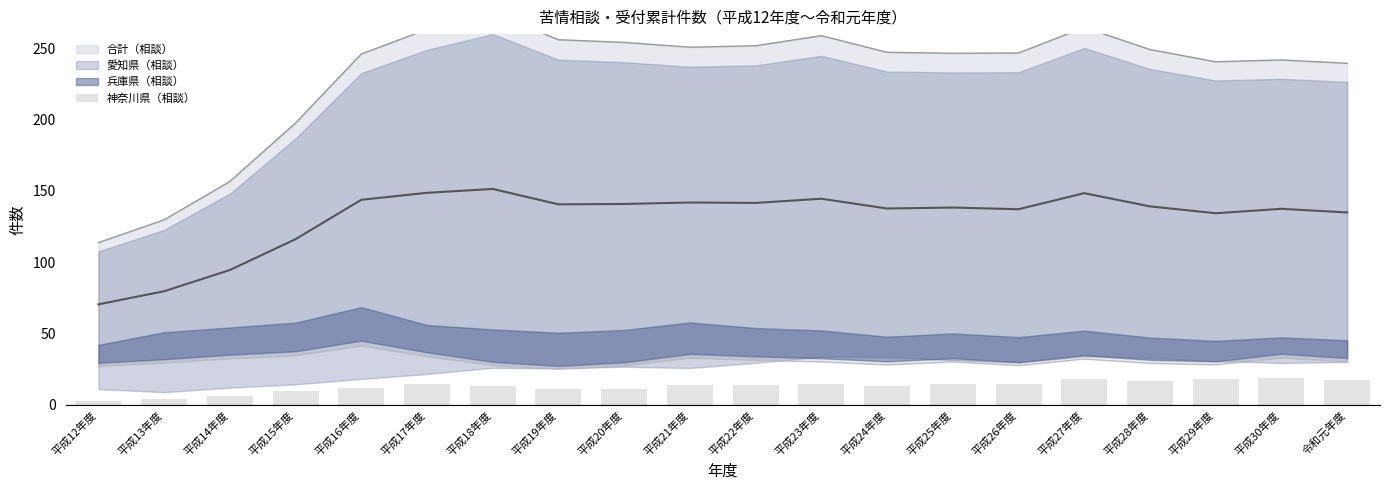

What position from the left is 平成30年度?

19